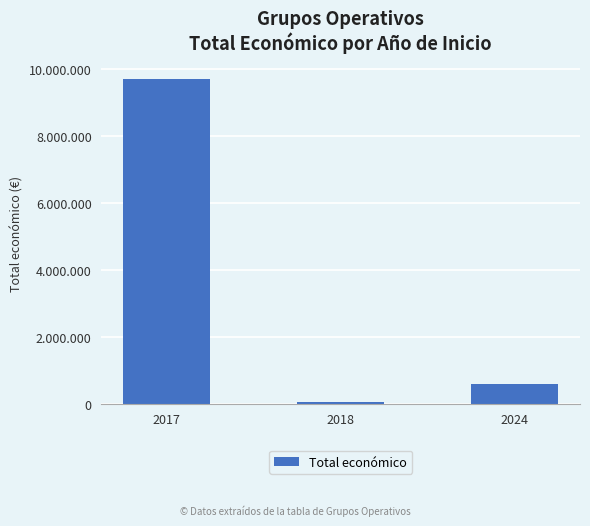

Where does the data first go above 599540?

2017